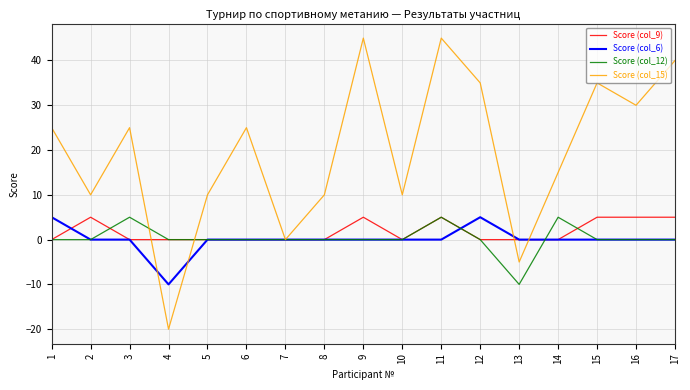

At which category is the sum across all series the highest?

11